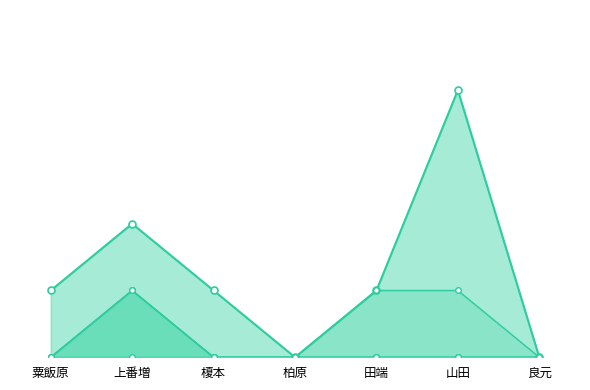

What is the highest value of the 著作合計_line series?

4